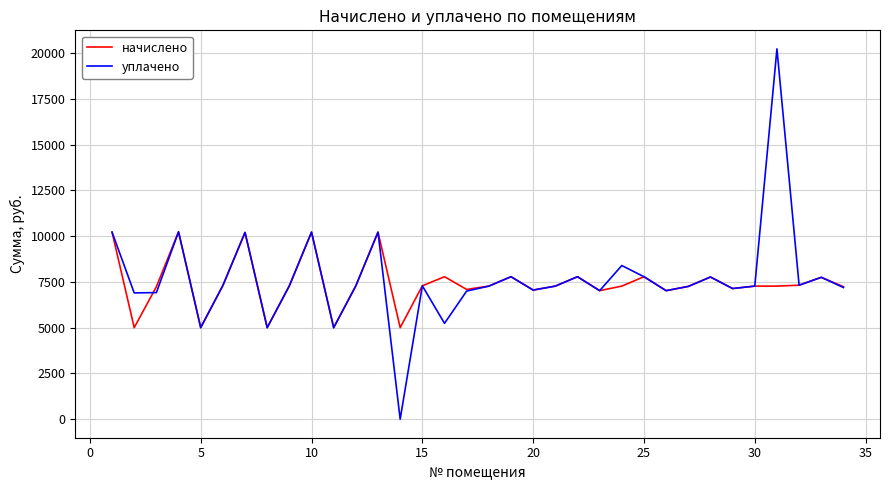

Which series has the largest range (max minus min)?

уплачено